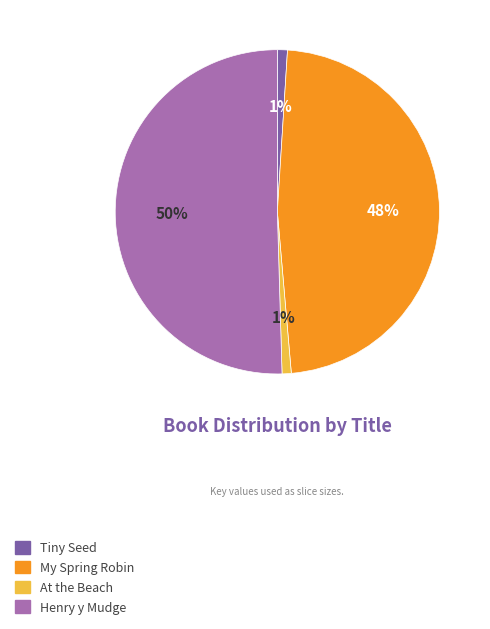

Combined, do At the Beach and Tiny Seed account for over 50%?

No